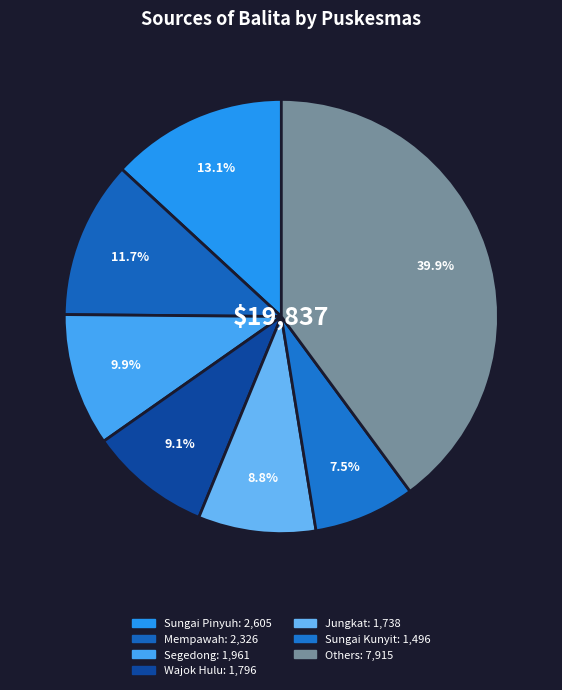

How many segments does this pie chart have?

7